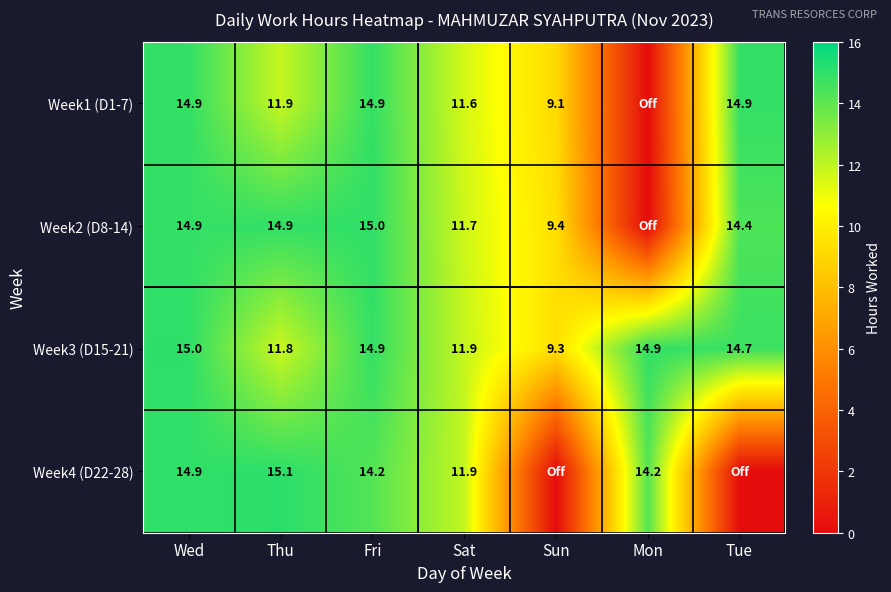

The Week4 (D22-28) series shows 7.3 at Wed. True or false?

False